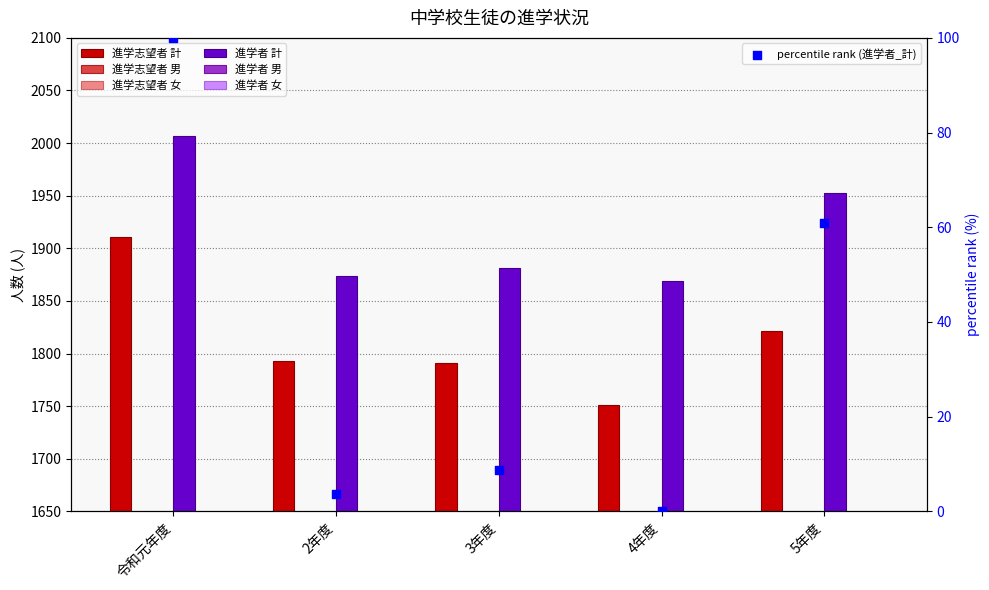

Which series has the largest total across all categories?

進学者_計